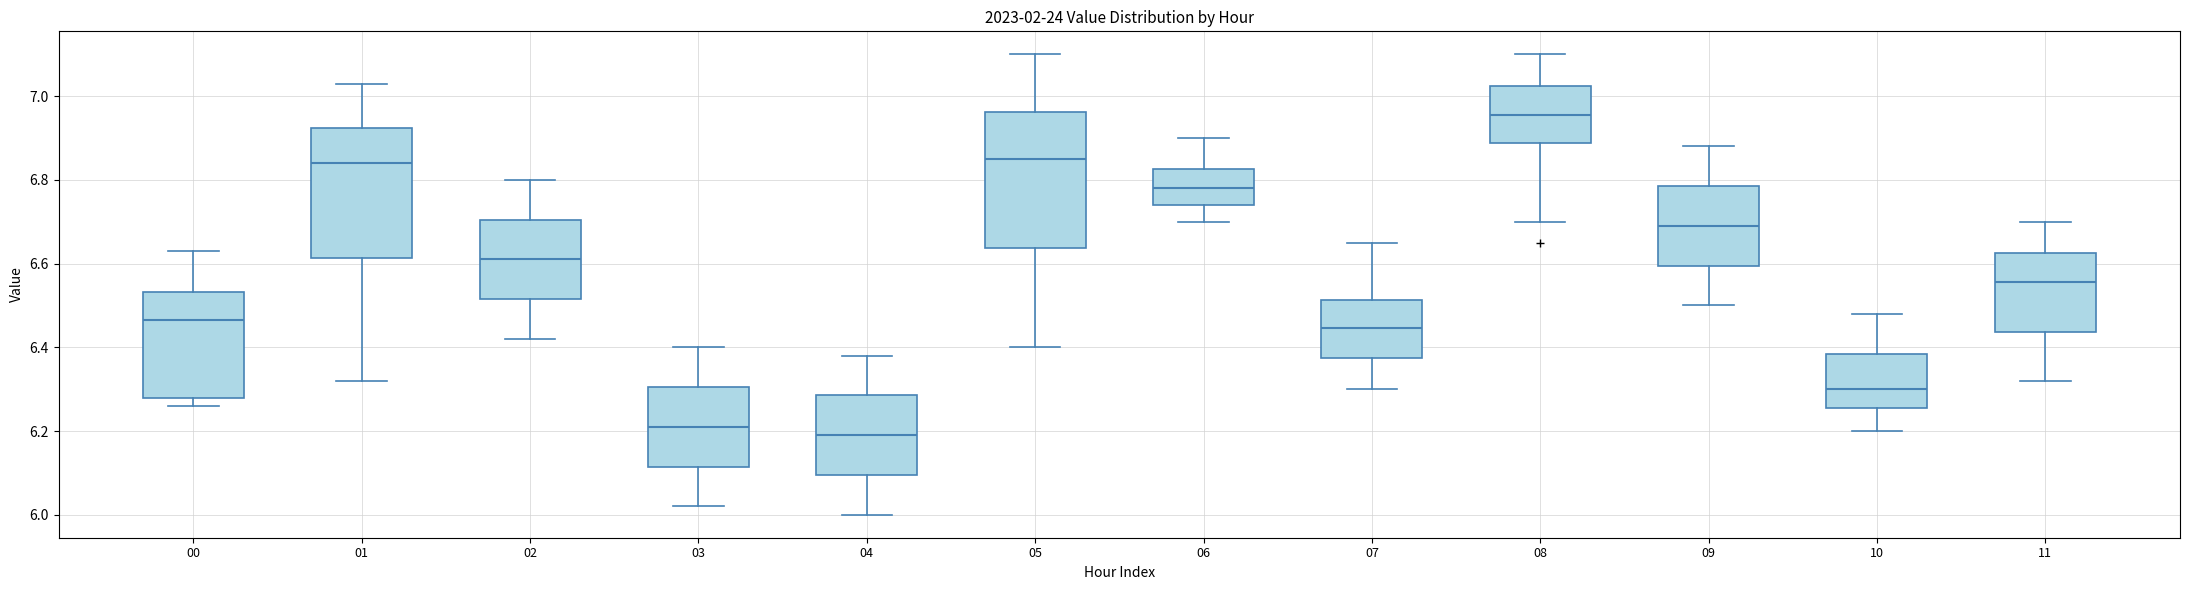

Reading left to right, read every box against the y-axis: the position of its median line, the range the box covers, and the ends of its whiskers. The values are not printed on the chart, so give them approximately, as read against the axis.

00: median 6.46, box 6.28 to 6.54, whiskers 6.26 to 6.64
01: median 6.84, box 6.62 to 6.92, whiskers 6.32 to 7.04
02: median 6.62, box 6.52 to 6.70, whiskers 6.42 to 6.80
03: median 6.22, box 6.12 to 6.30, whiskers 6.02 to 6.40
04: median 6.20, box 6.10 to 6.28, whiskers 6.00 to 6.38
05: median 6.86, box 6.64 to 6.96, whiskers 6.40 to 7.10
06: median 6.78, box 6.74 to 6.82, whiskers 6.70 to 6.90
07: median 6.44, box 6.38 to 6.52, whiskers 6.30 to 6.66
08: median 6.96, box 6.88 to 7.02, whiskers 6.70 to 7.10
09: median 6.70, box 6.60 to 6.78, whiskers 6.50 to 6.88
10: median 6.30, box 6.26 to 6.38, whiskers 6.20 to 6.48
11: median 6.56, box 6.44 to 6.62, whiskers 6.32 to 6.70